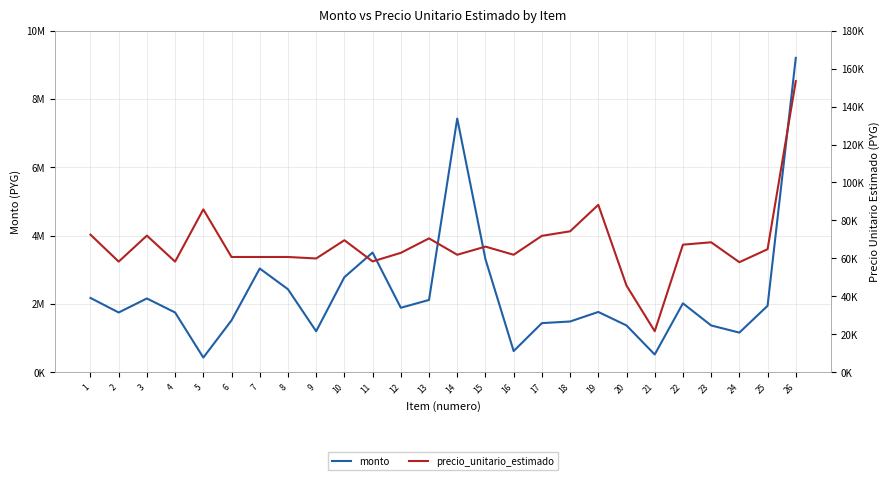

True or false: precio_unitario_estimado has more than 1 interior local peaks.

True